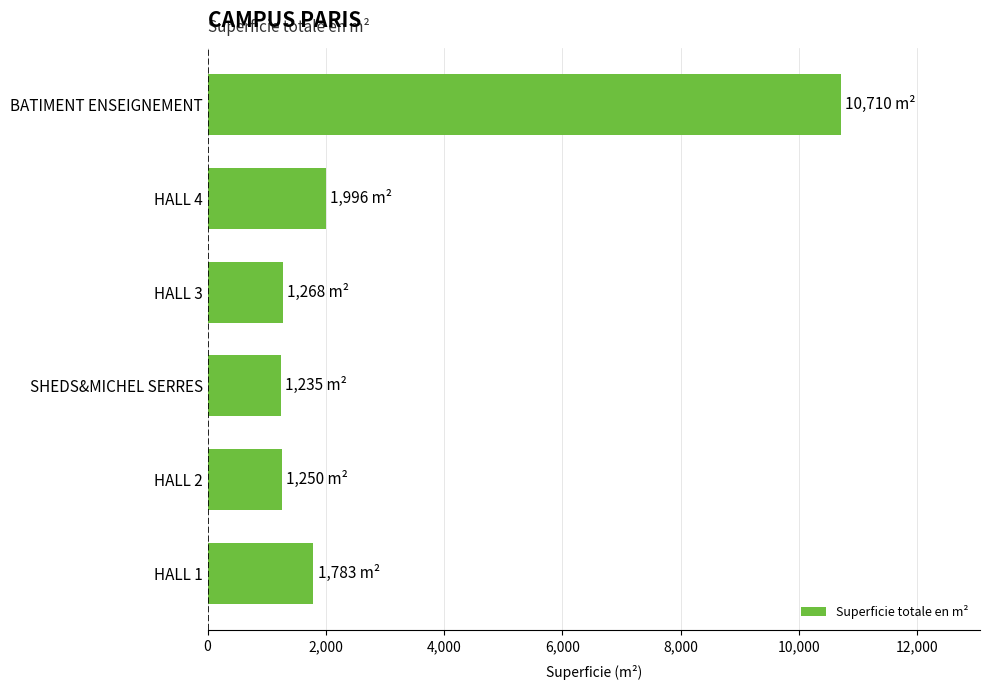

What is the average value?

3040